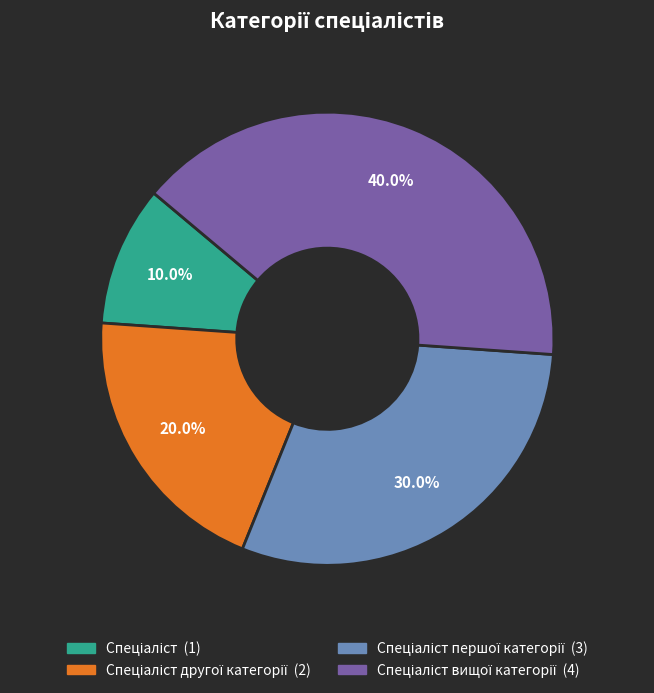

Is there a majority slice in this chart?

No